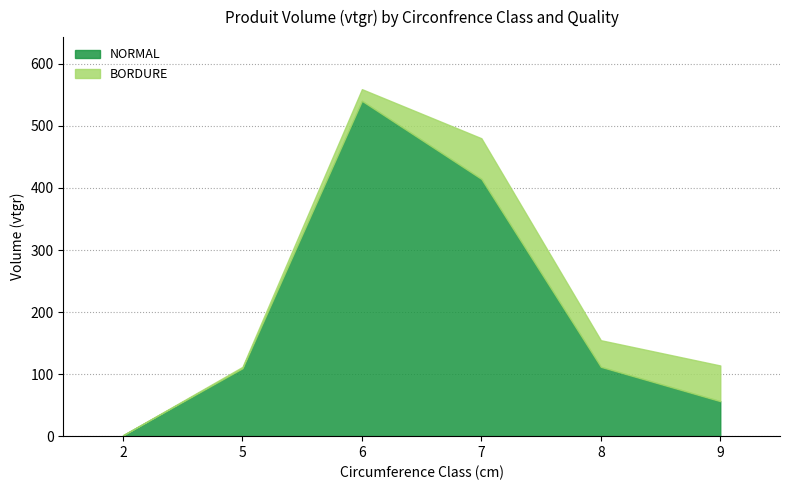

Reading right to left, transcribe all the data shown in this chart.

NORMAL: 9=56.4	8=111.8	7=414.6	6=540.5	5=109.4	2=1.4
BORDURE: 9=57.5	8=42.9	7=65.6	6=18.8	5=2.2	2=0.0